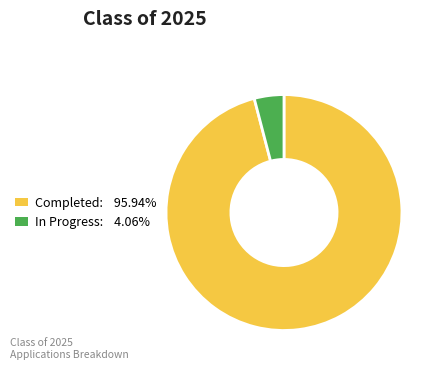

Is In Progress: 4.06% the majority of the pie?

No